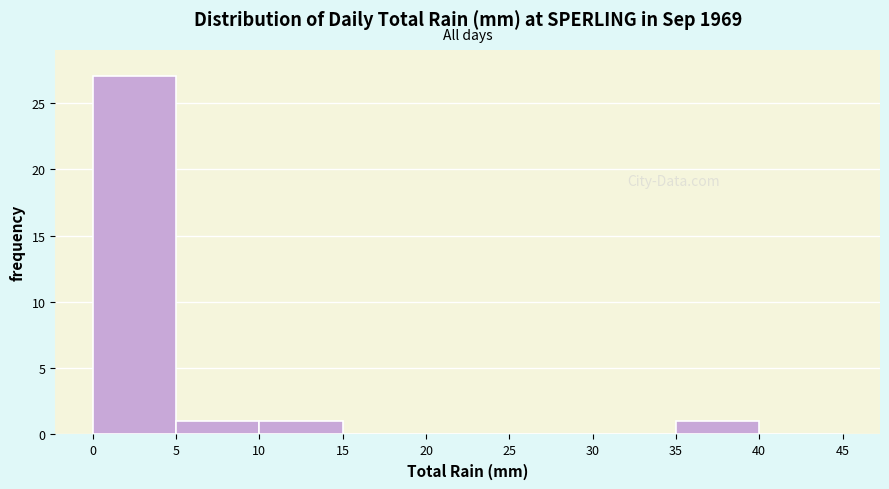

Reading left to right, transcribe this chart: for each bar, give the range it covers on the x-axis and its height. The values are not printed on the chart, so give them approximately, as read against the axis.

0 to 5: 27
5 to 10: 1
10 to 15: 1
15 to 20: 0
20 to 25: 0
25 to 30: 0
30 to 35: 0
35 to 40: 1
40 to 45: 0